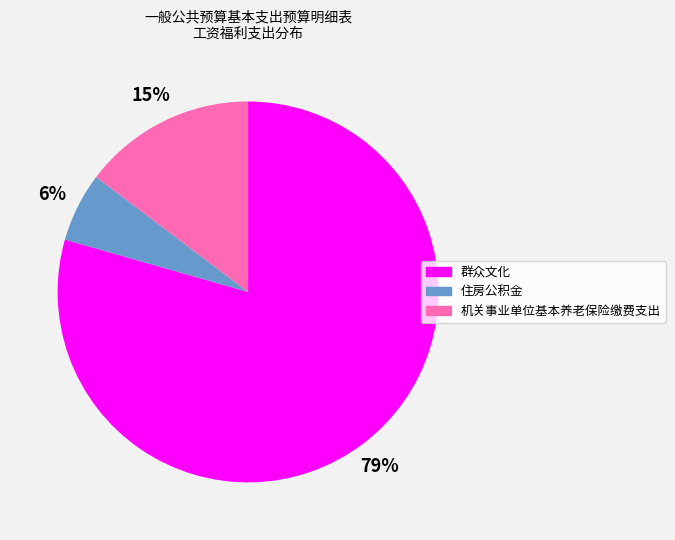

The 群众文化 slice represents 66% of the pie. True or false?

False